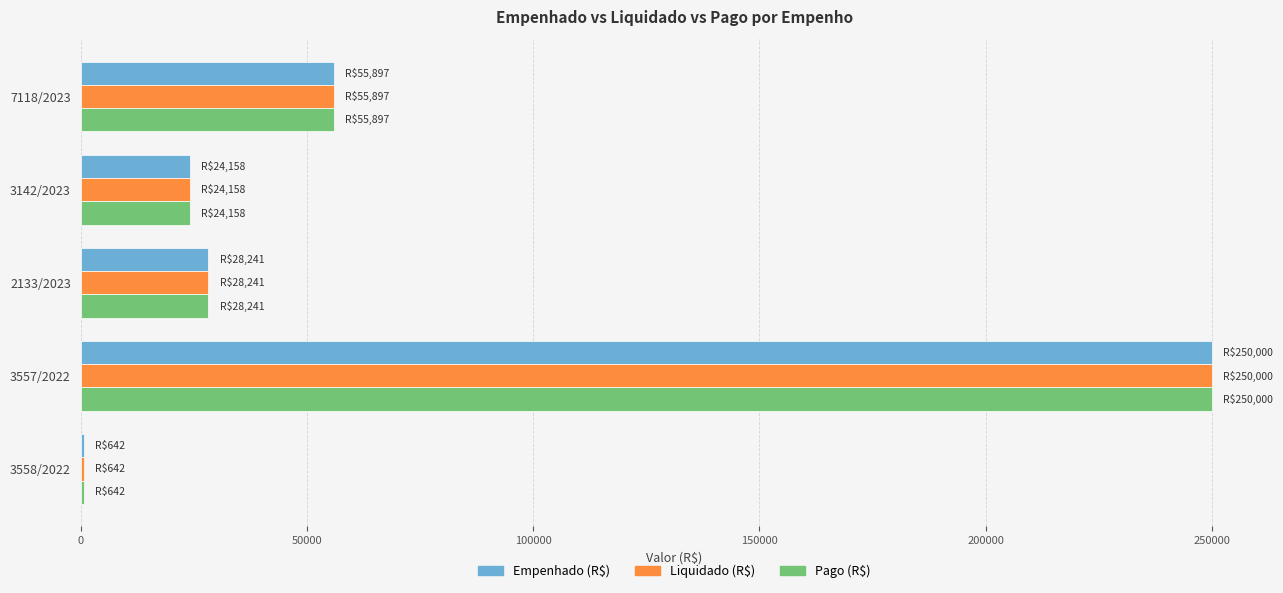

At which category is the sum across all series the highest?

3557/2022